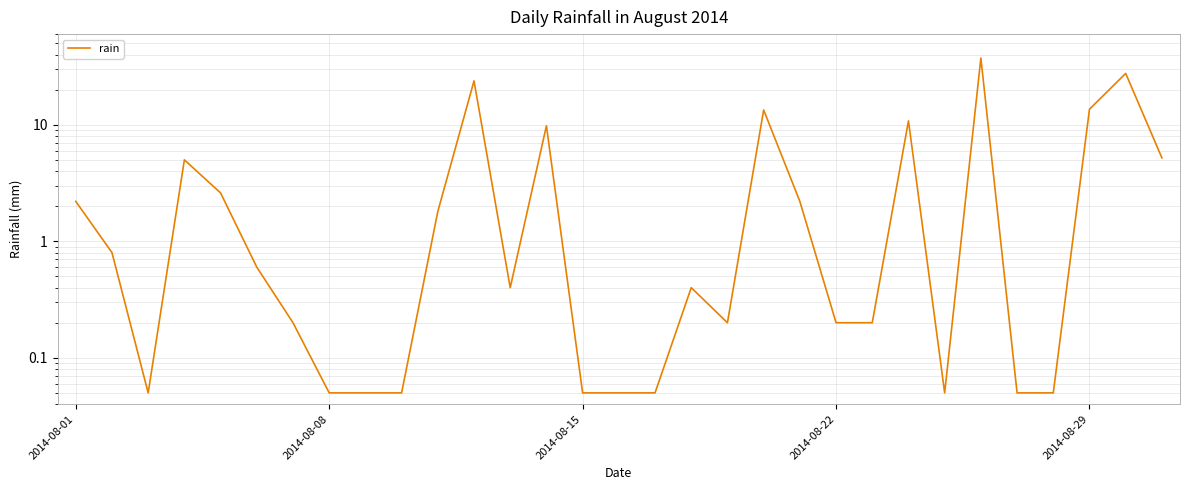

What is the value of the 23rd point from the left?

0.2